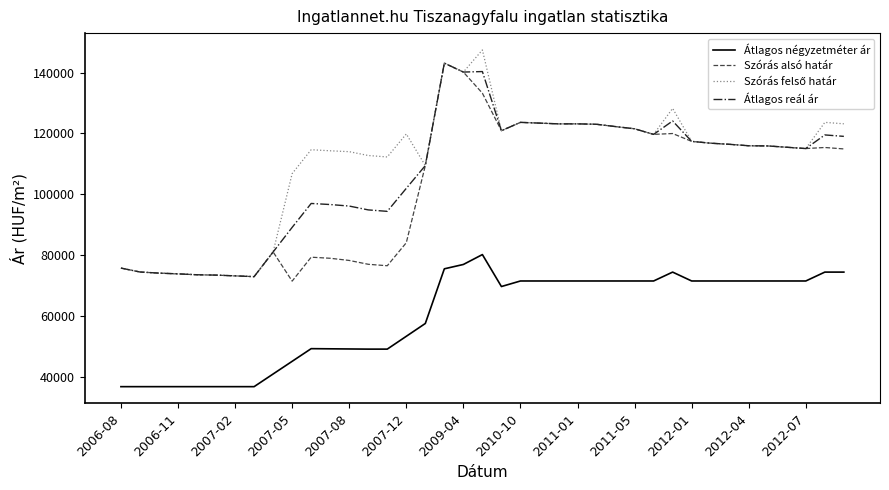

What is the minimum value shown in the chart?

36666